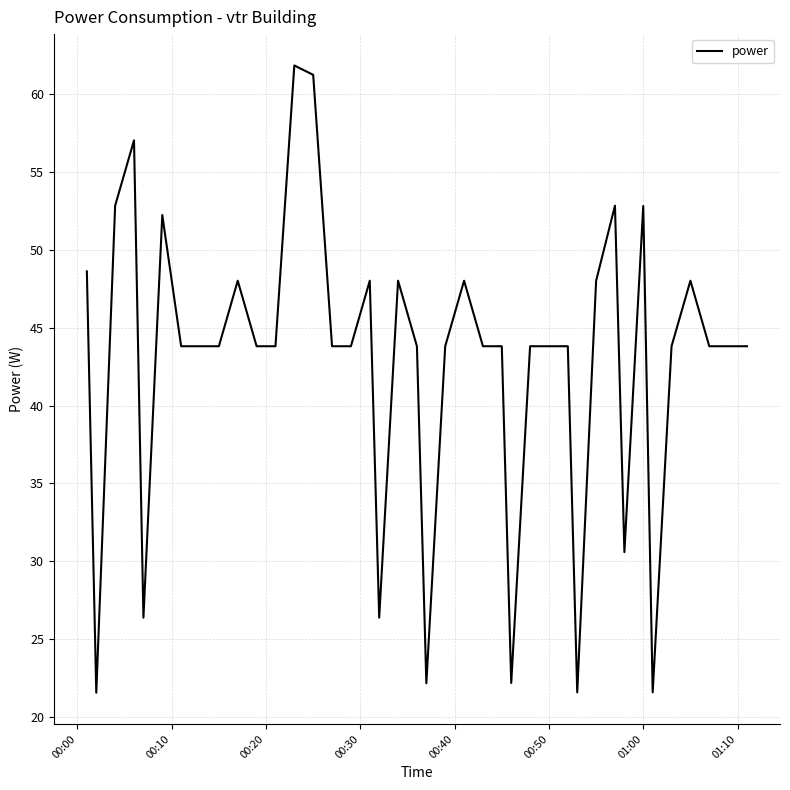

What is the difference between the maximum and minimum values?

40.2